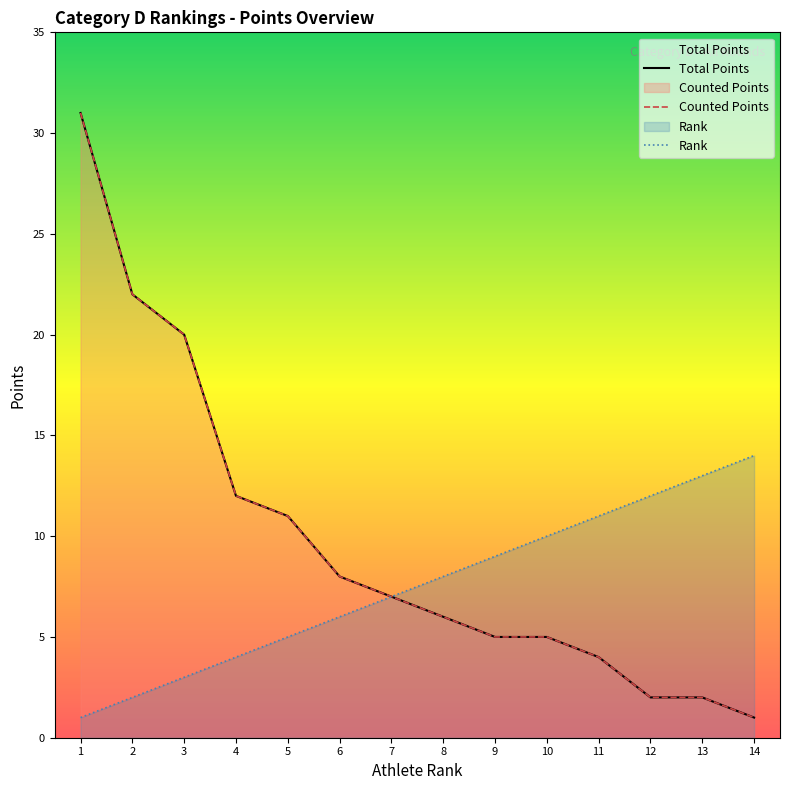

True or false: Rank and Total Points intersect in this chart.

False